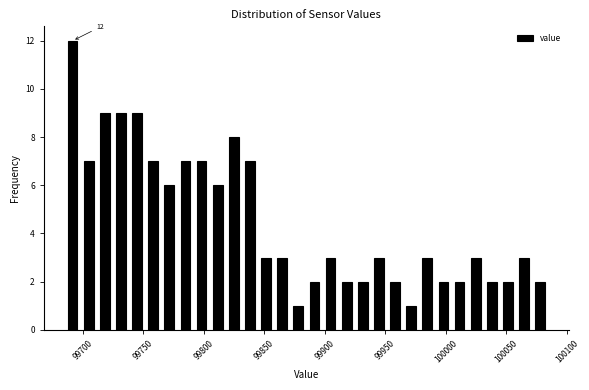

Read against the x-axis, roughly where is the centre of the tallest bar?

99690